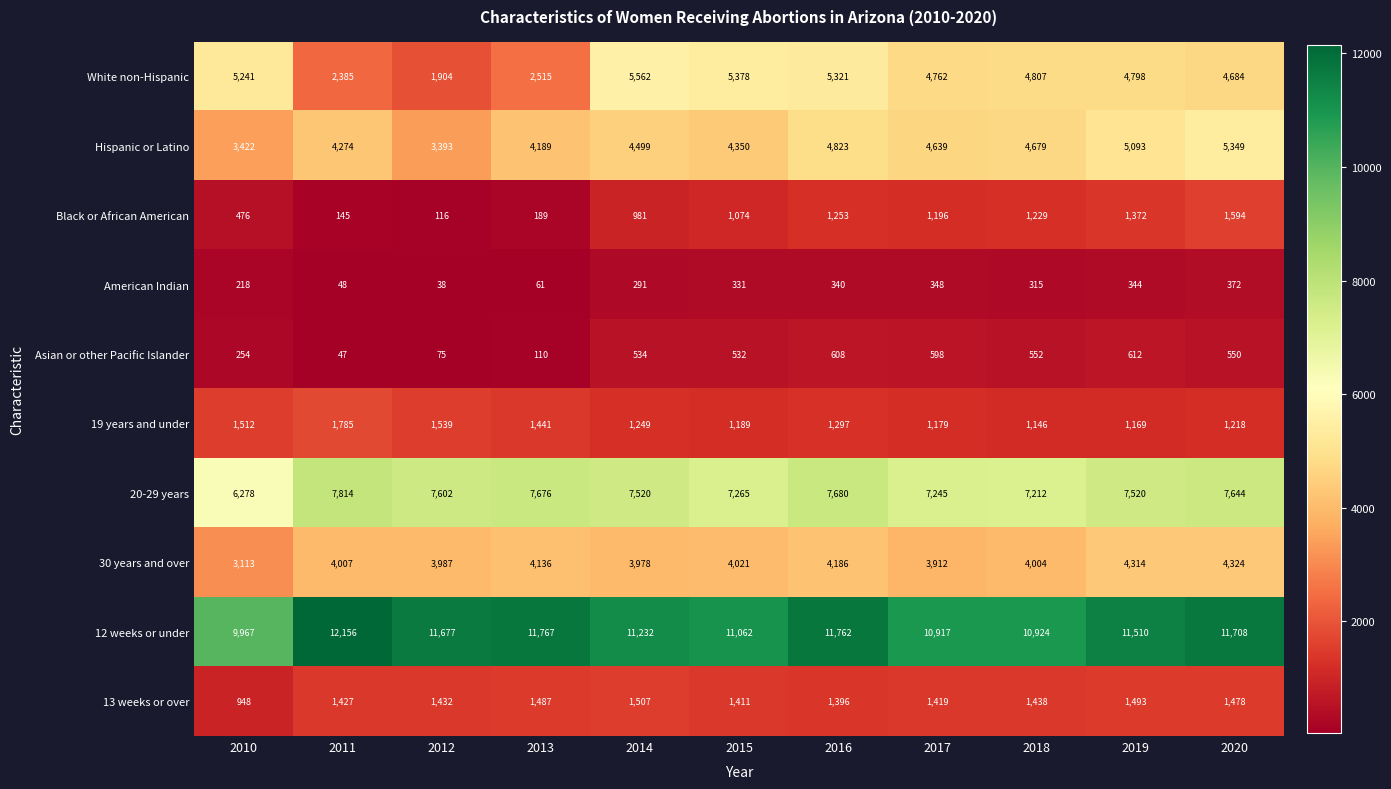

What is the average value of the Black or African American series?

875